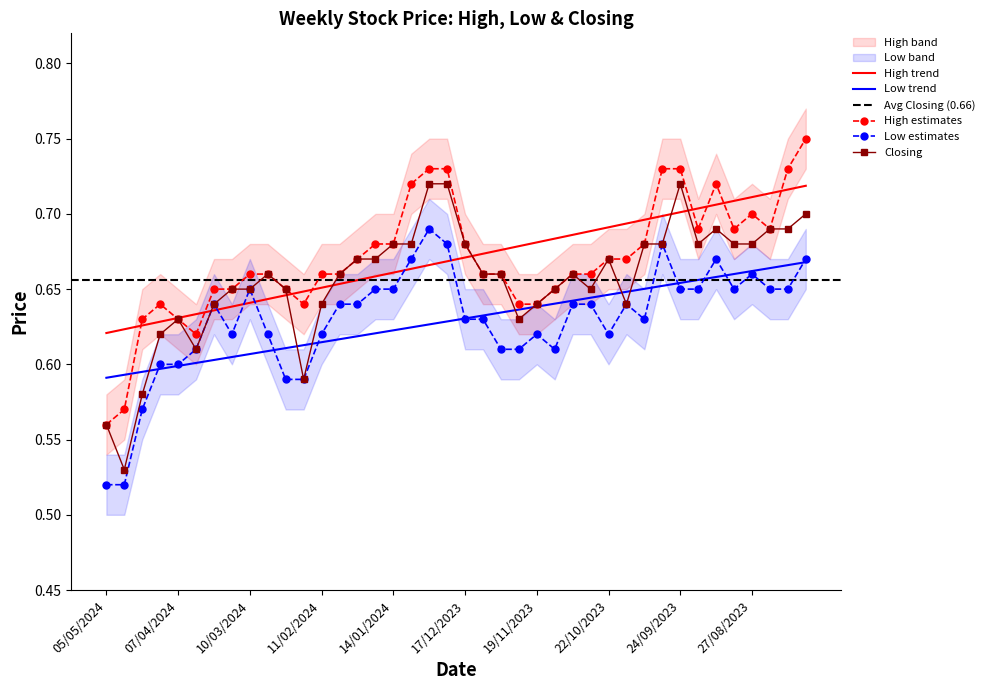

What is the maximum value for Closing?

0.7